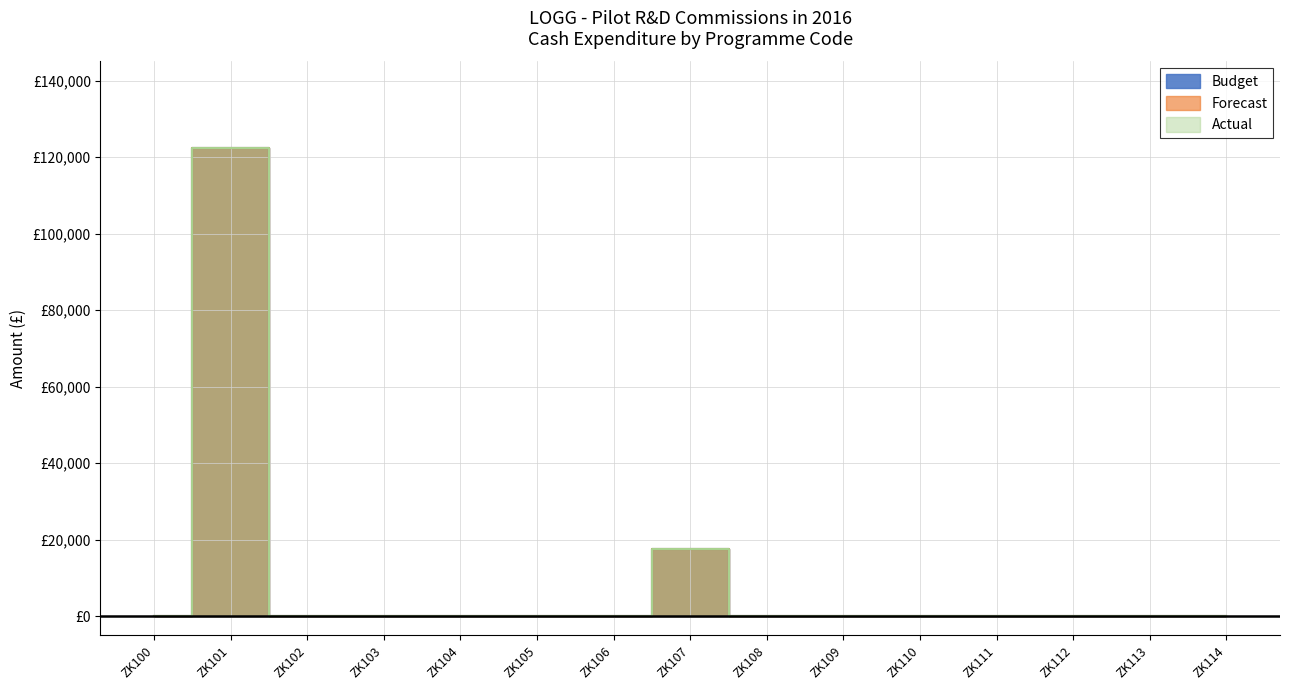

Which series has the largest total across all categories?

Budget